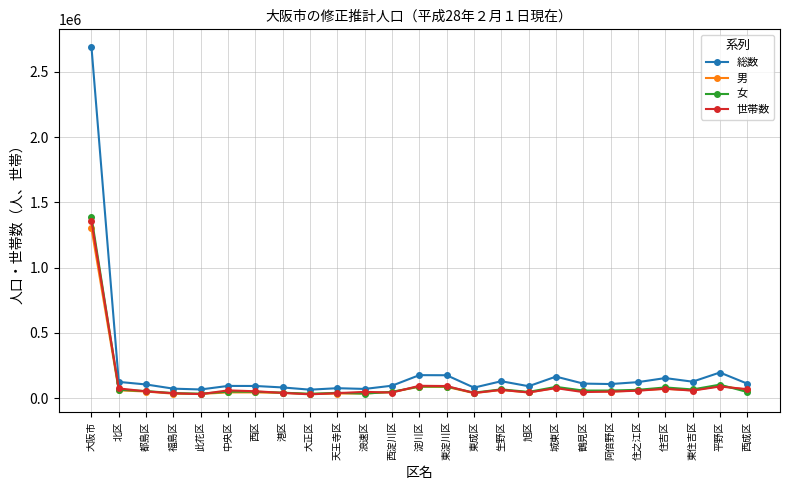

What is the difference between the highest and lowest values at 東淀川区?

89181